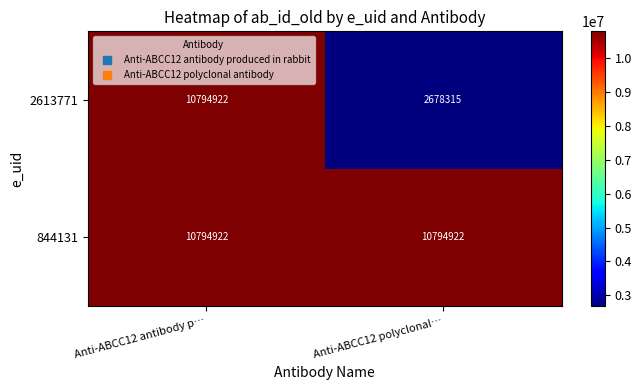

At how many categories does at least one series exceed 3146713?

2